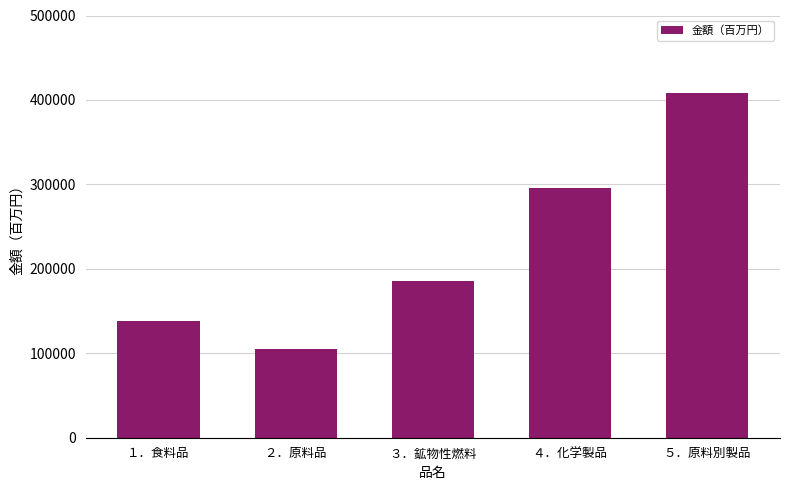

List the labels in order of value, largest first.

５．原料別製品, ４．化学製品, ３．鉱物性燃料, １．食料品, ２．原料品